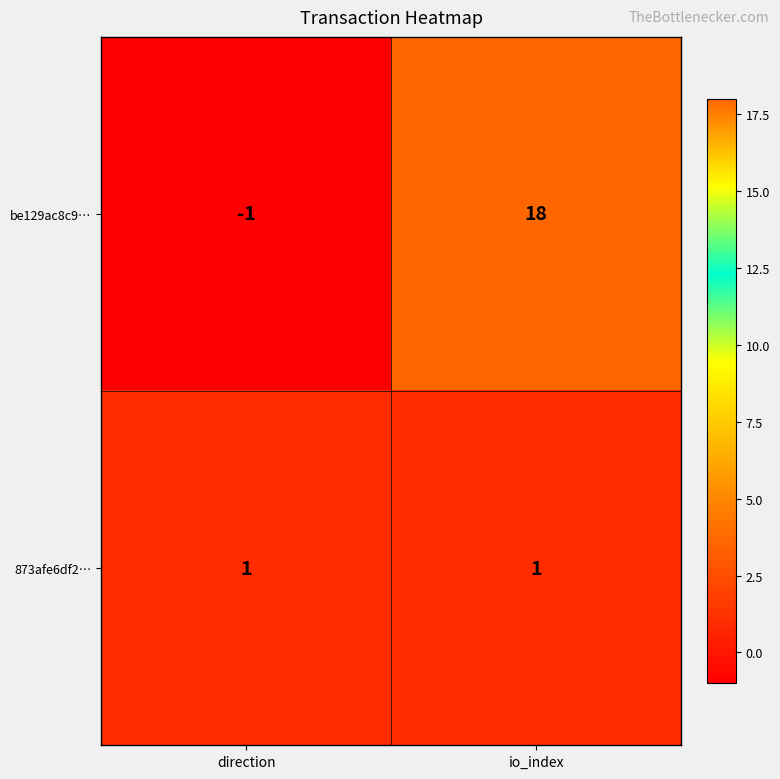

List the series in order of their overall mean, highest first.

be129ac8c9…, 873afe6df2…